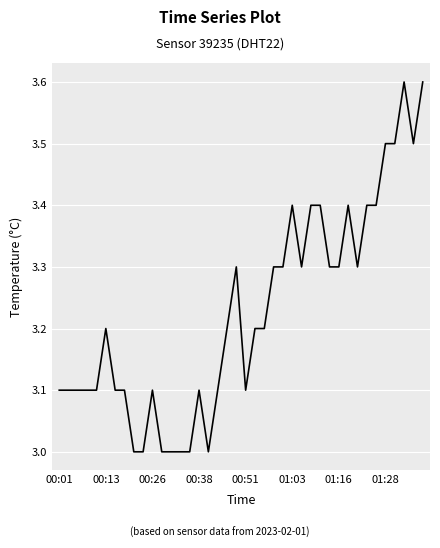

What is the difference between the maximum and minimum values?

0.6